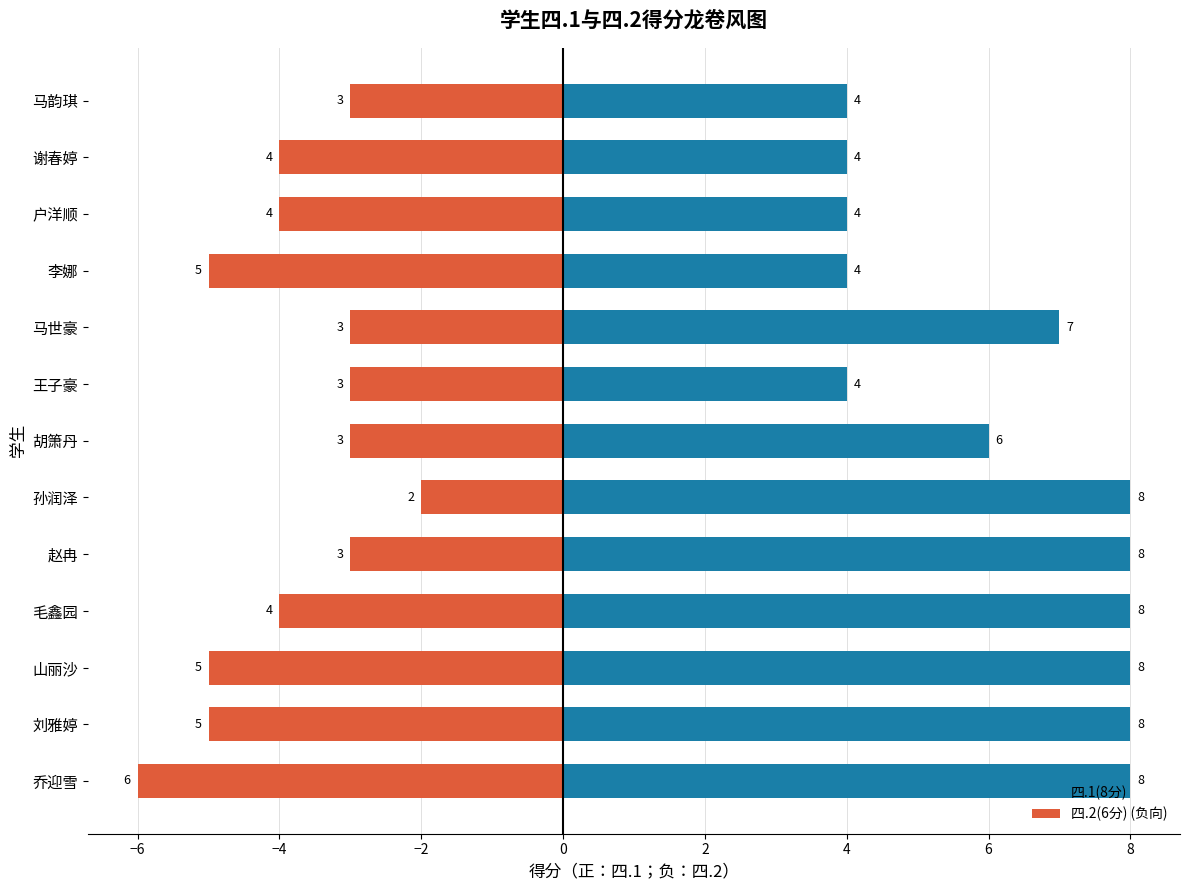

What is the greatest value displayed?

8